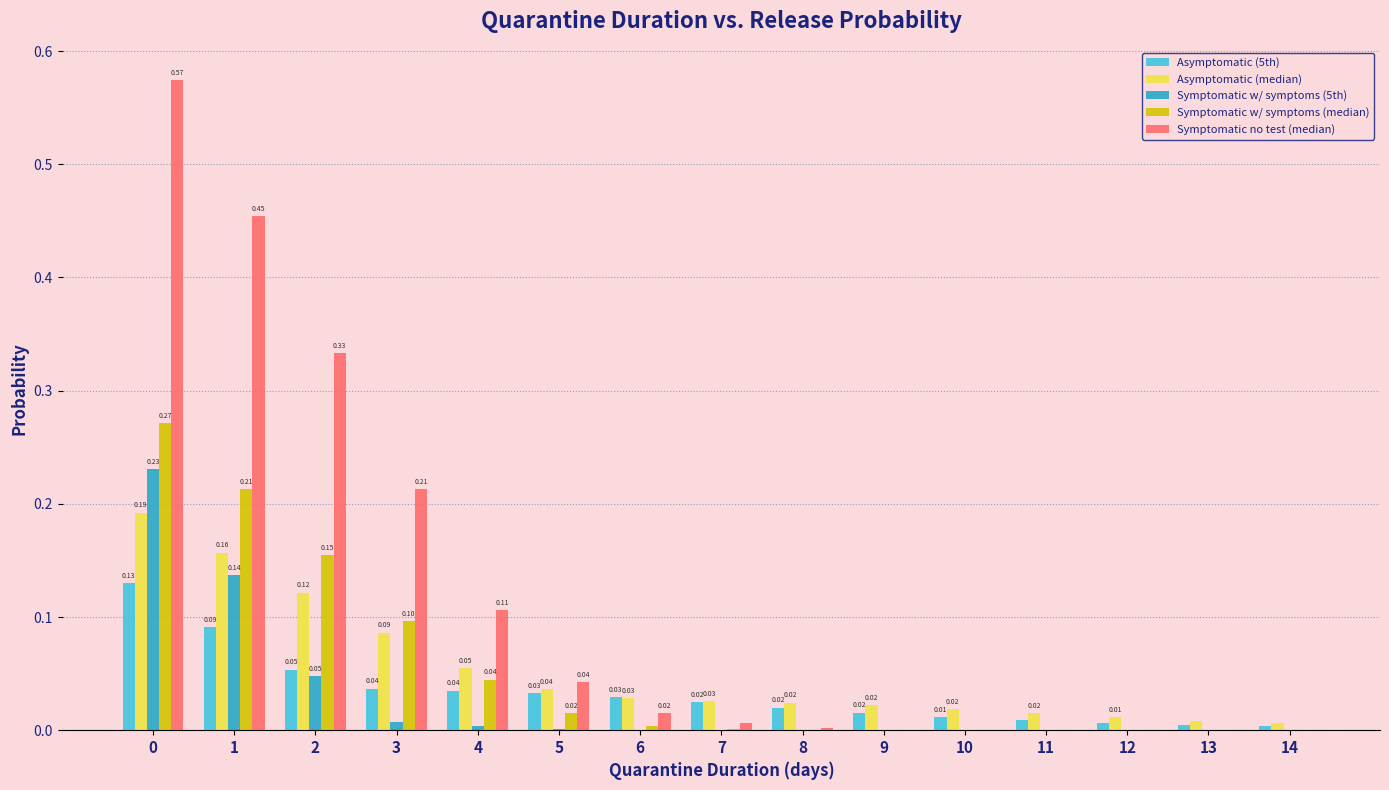

Which series has the largest total across all categories?

Symptomatic no test (median)